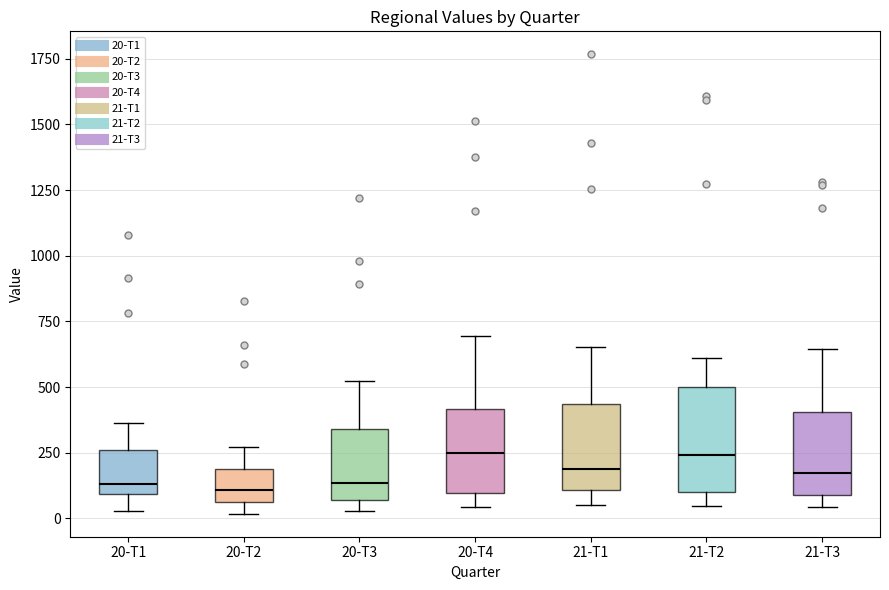

Comparing the boxes themselves (not the whiskers), which one is the tallest?

21-T2